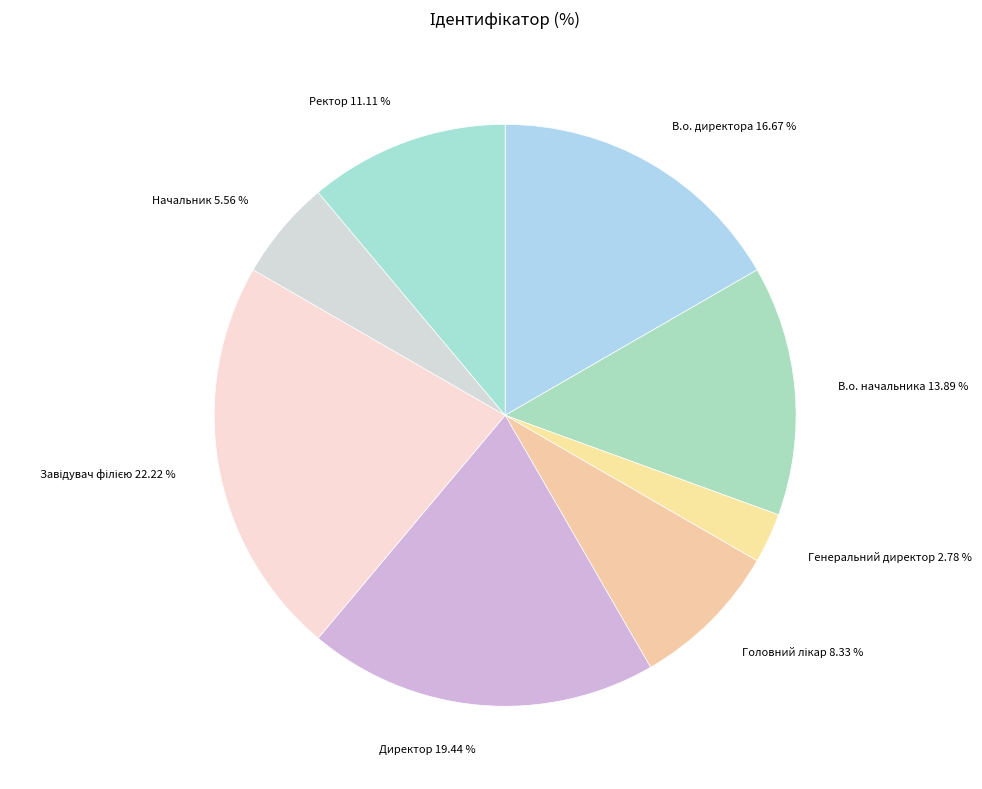

What is the smallest slice in the pie chart?

Генеральний директор